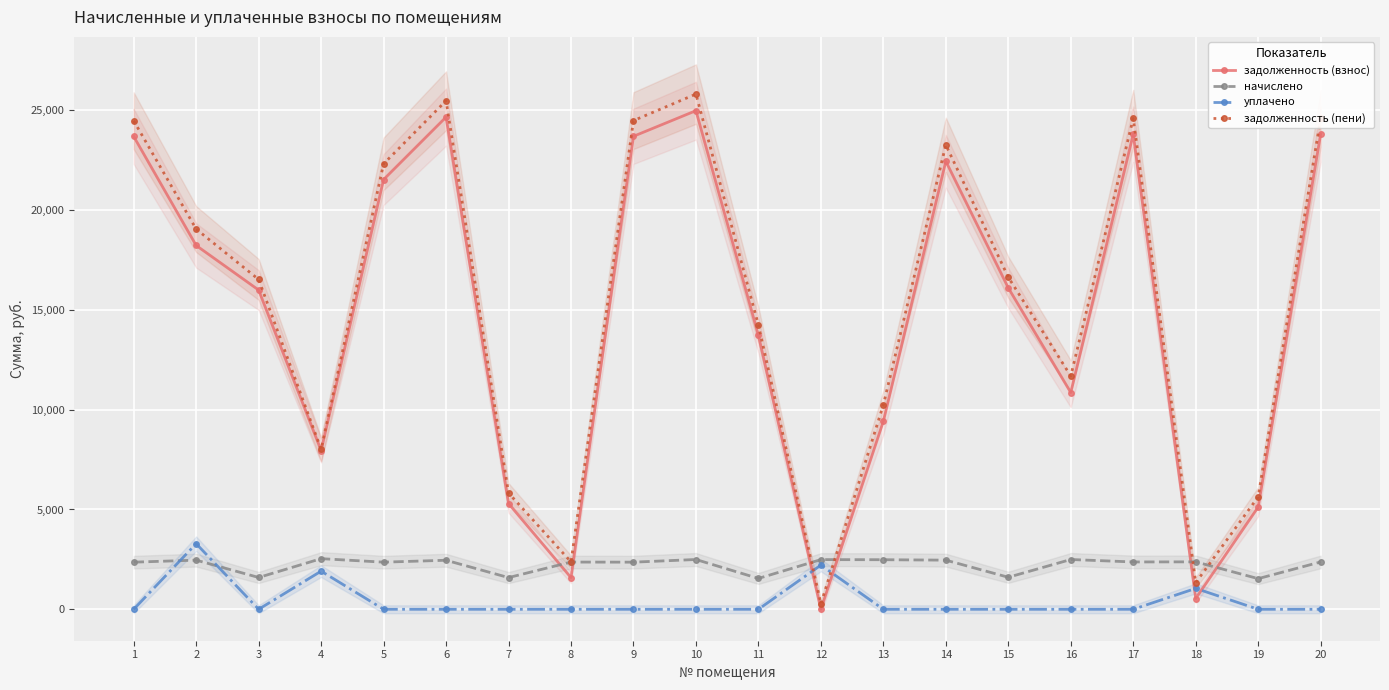

True or false: задолженность (взнос) has a value of 22326.7 at 11.

False